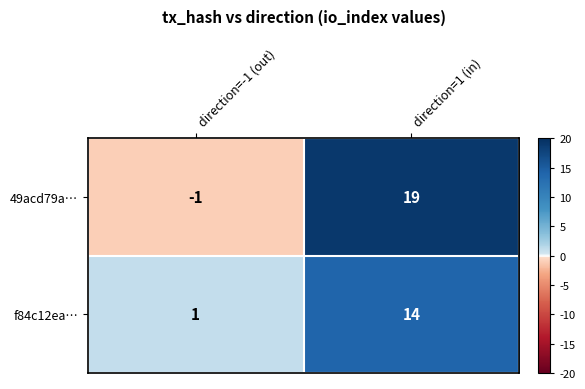

True or false: 49acd79a… has a value of 19 at direction=1 (in).

True